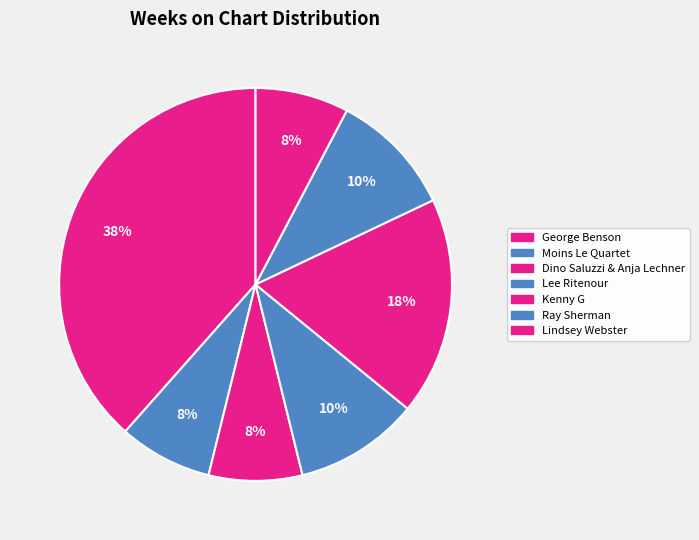

How many slices are in this pie chart?

7